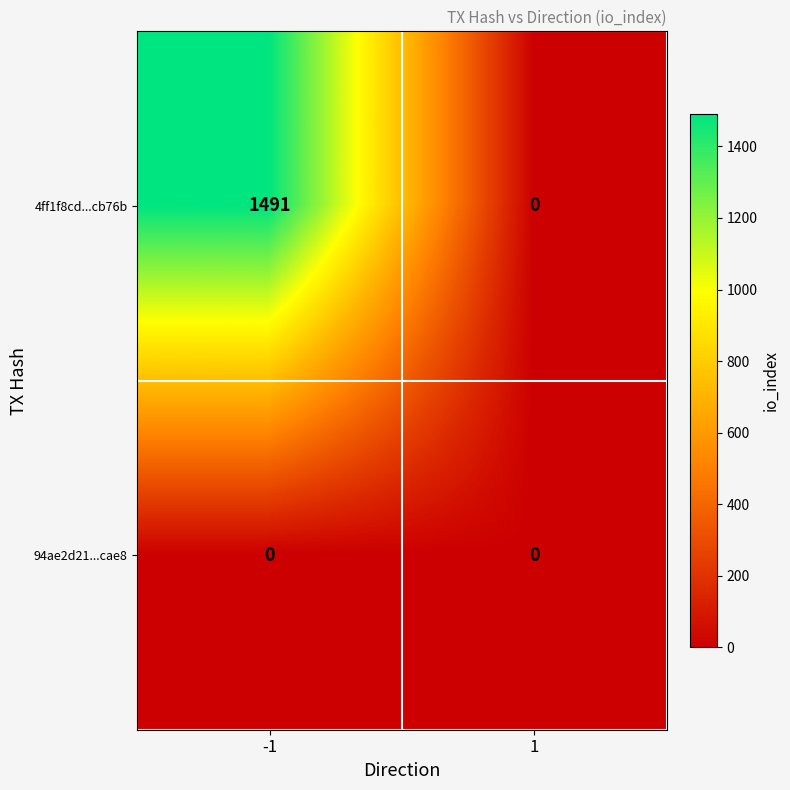

At which category is the sum across all series the highest?

-1